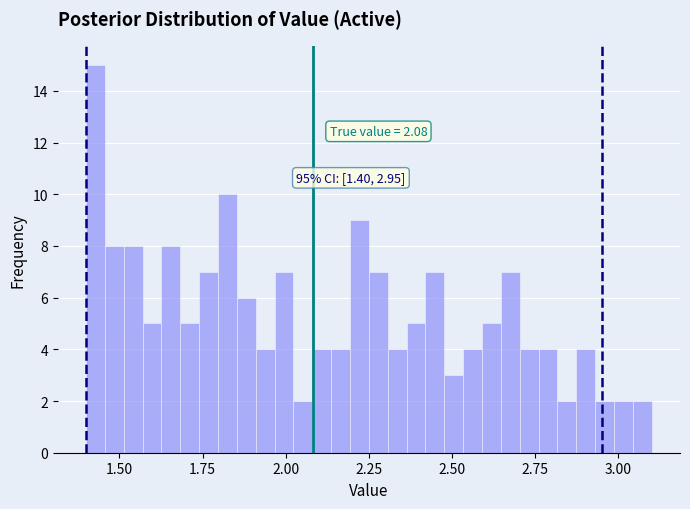

Read against the x-axis, roughly where is the centre of the tallest bar?

1.45